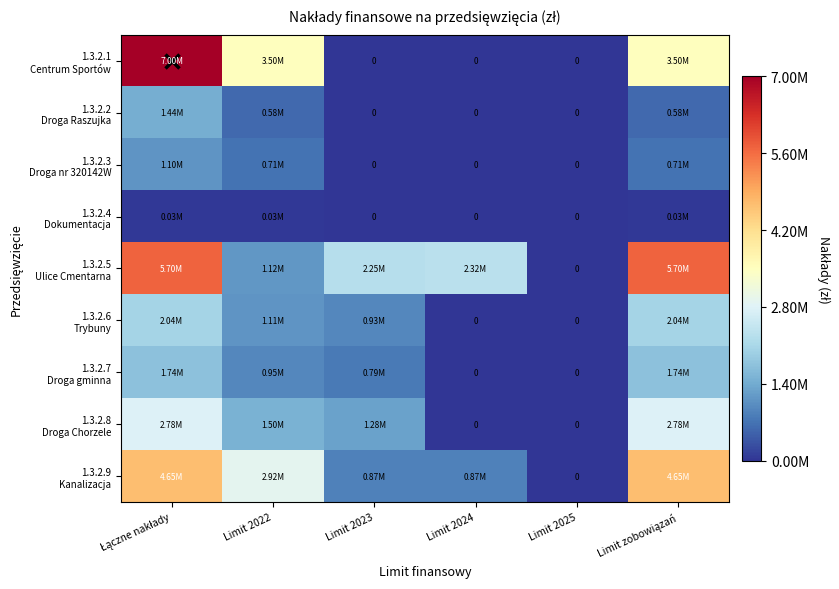

Which series has the largest total across all categories?

1.3.2.5 Ulice Cmentarna